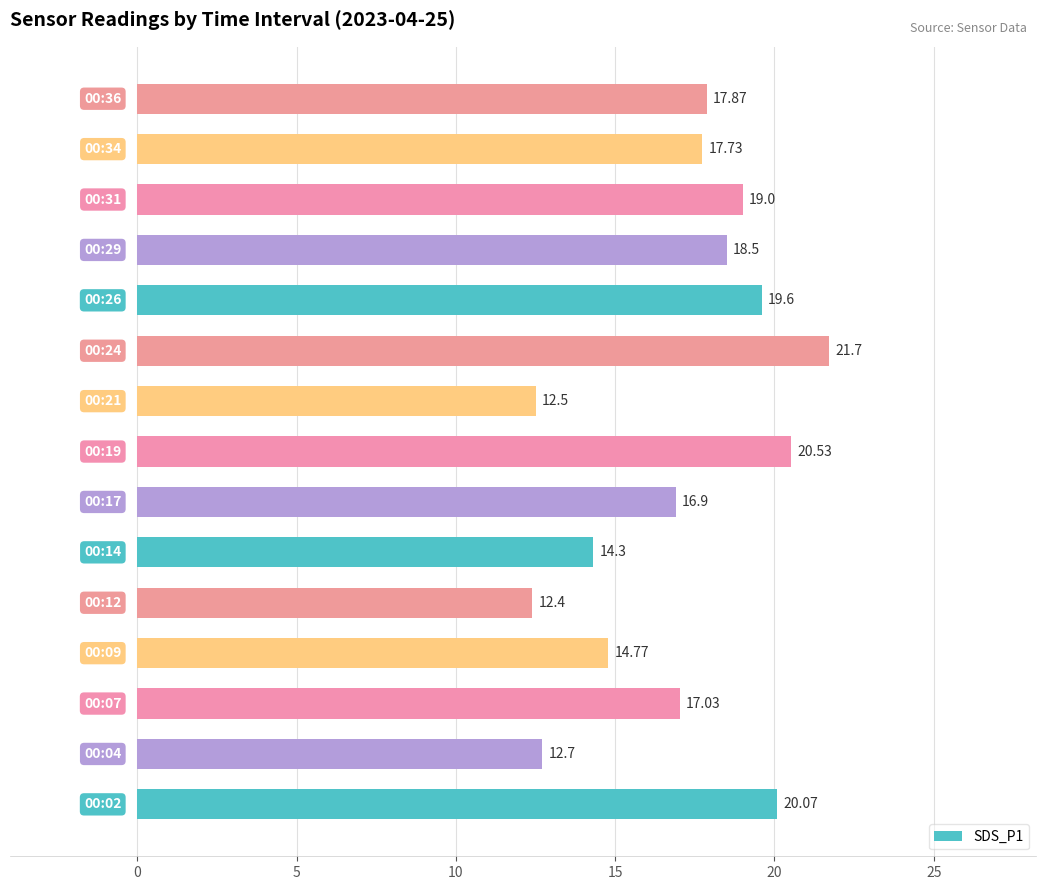

What is the average value?

17.0